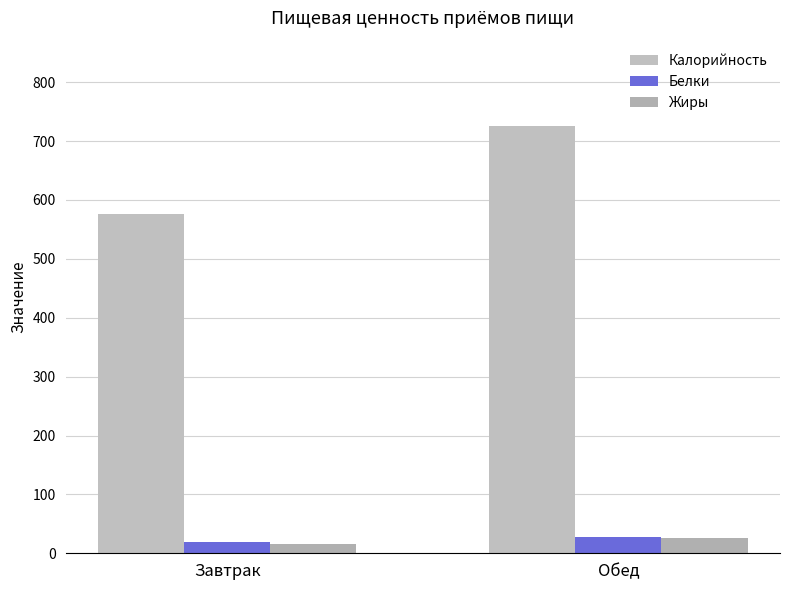

At Завтрак, list the series in order from largest to smallest.

Калорийность, Белки, Жиры